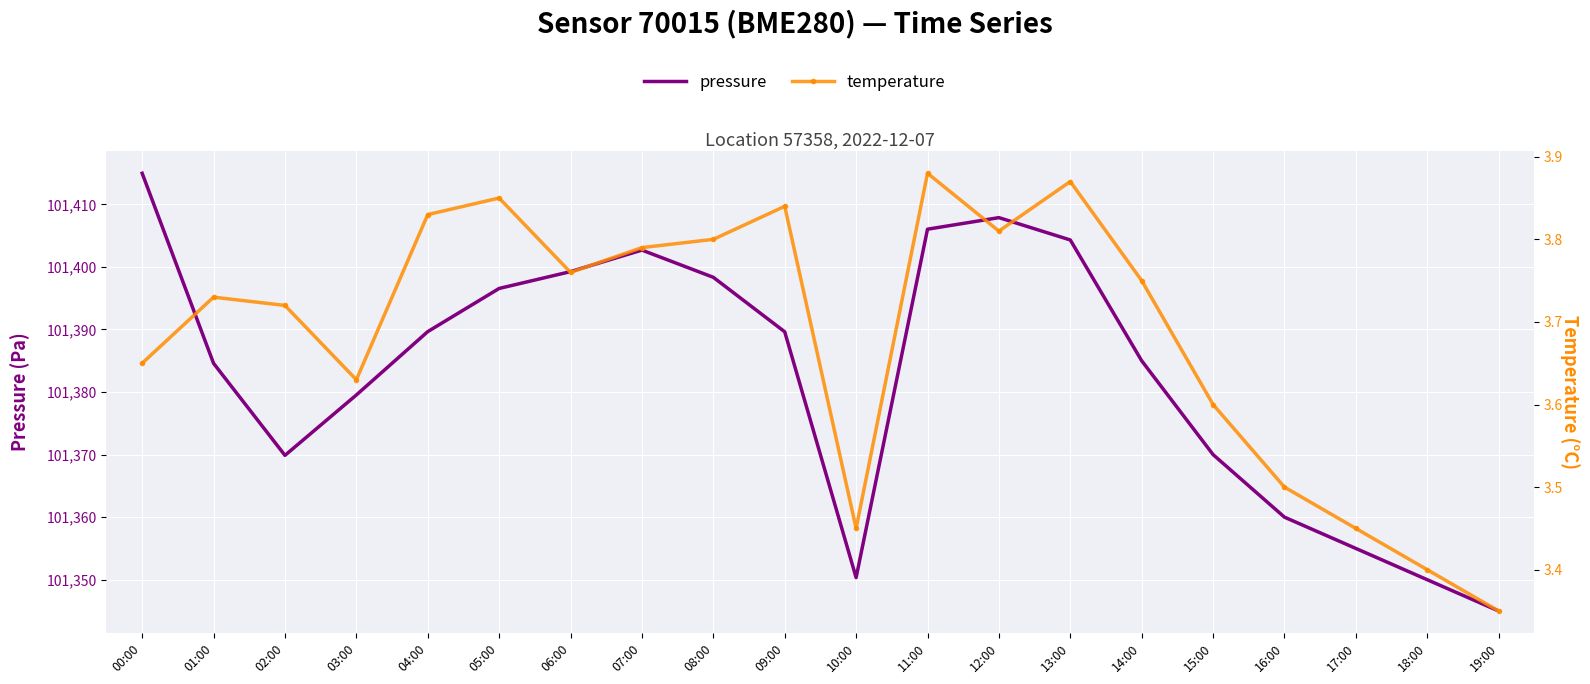

Reading left to right, extract all data points from this chart.

pressure: 101415.0	101384.6	101369.9	101379.5	101389.7	101396.6	101399.2	101402.7	101398.3	101389.6	101350.3	101406.0	101407.9	101404.3	101385.0	101370.0	101360.0	101355.0	101350.0	101345.0
temperature: 3.6	3.7	3.7	3.6	3.8	3.9	3.8	3.8	3.8	3.8	3.5	3.9	3.8	3.9	3.8	3.6	3.5	3.5	3.4	3.4